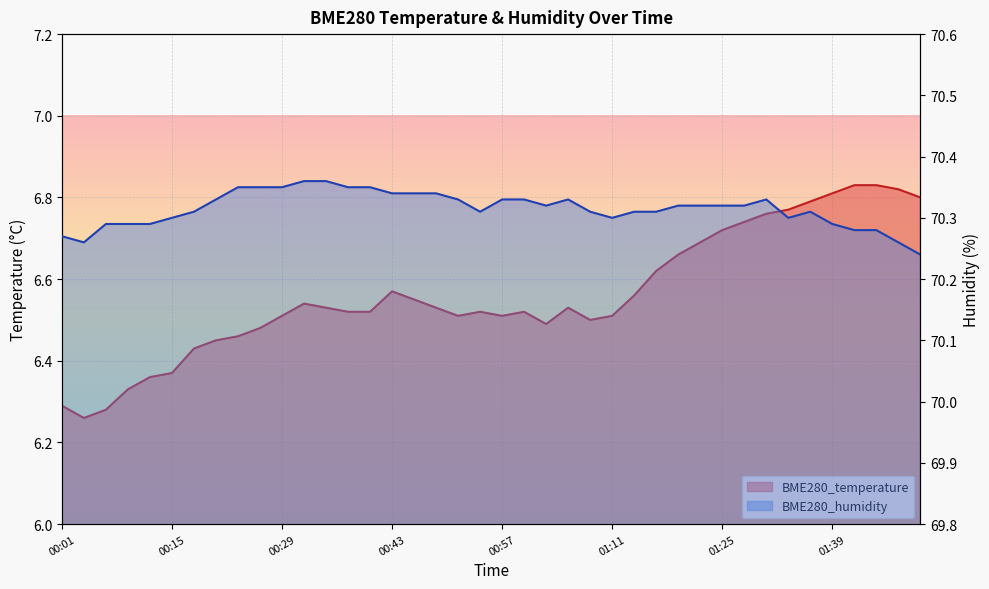

What is the average value of the BME280_temperature series?

6.6